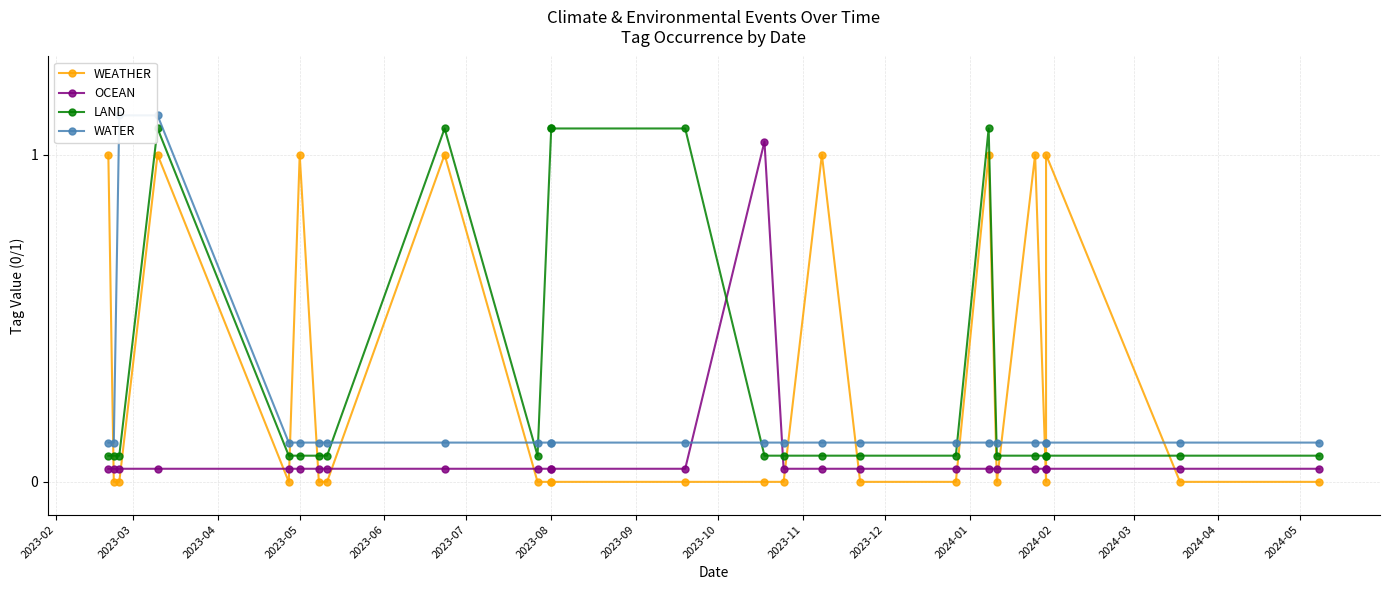

At how many categories does at least one series exceed 0?

25